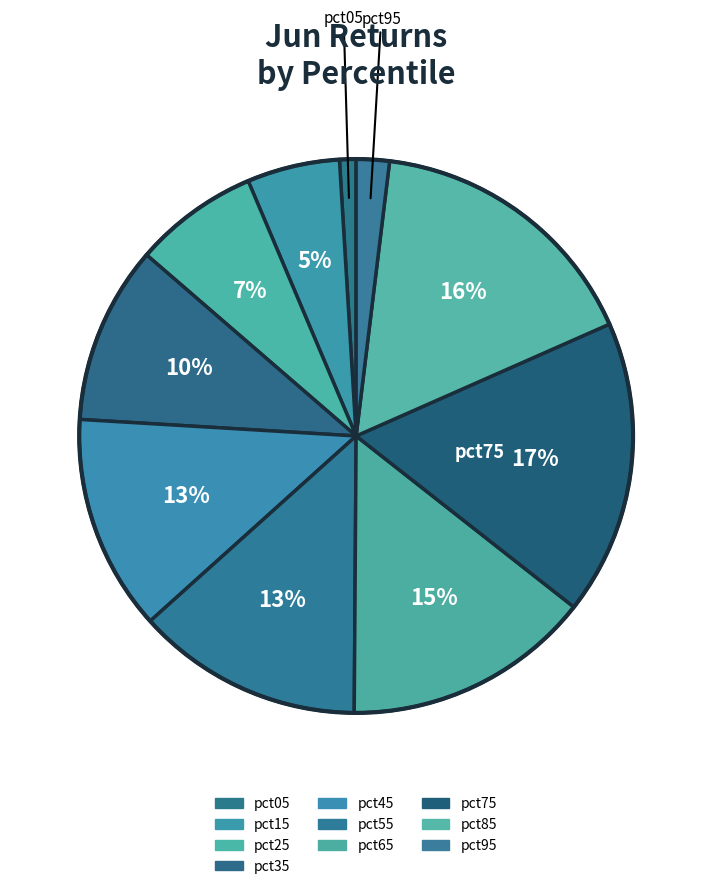

Is there any slice that represents more than half of the pie?

No